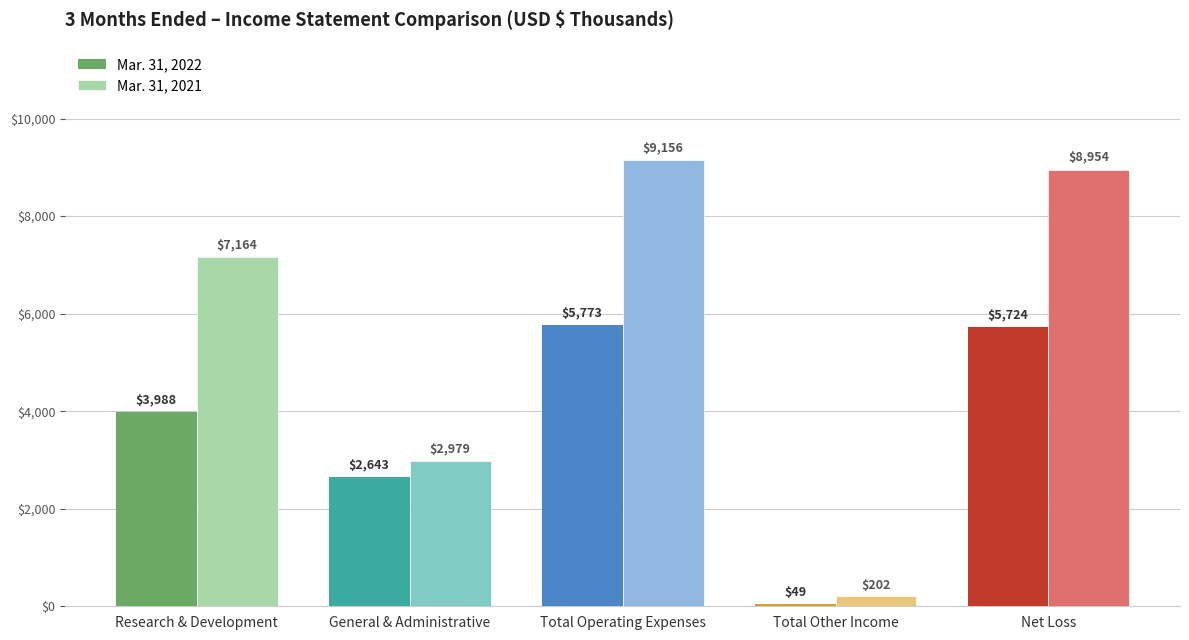

Is it true that Mar. 31, 2022 equals 5773 at Total Operating Expenses?

True